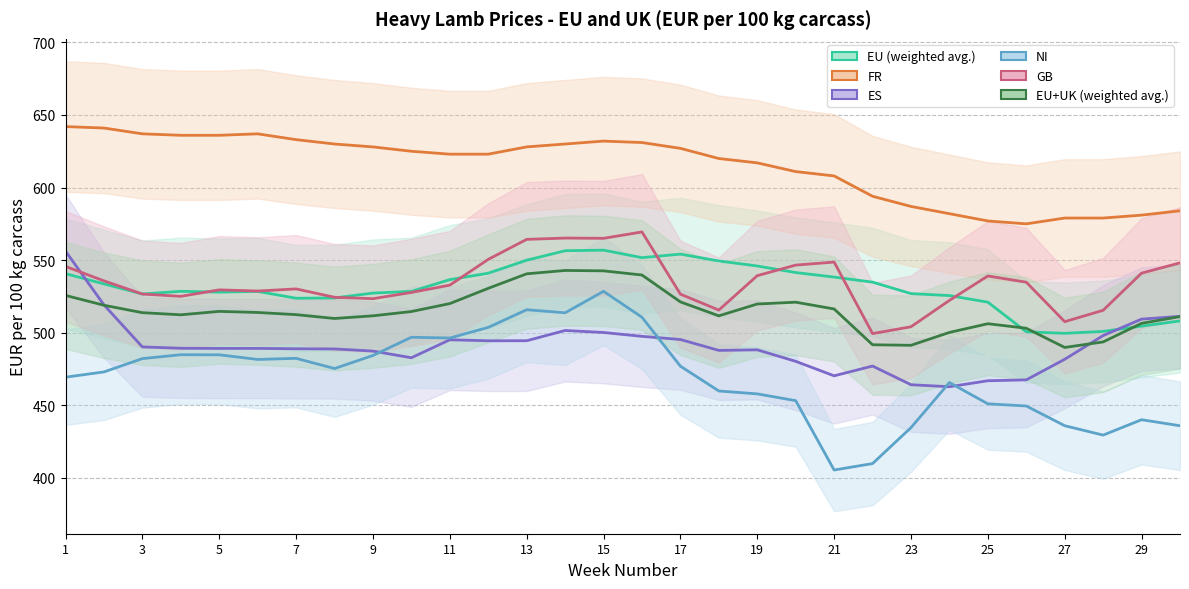

Reading left to right, list all the values displayed in this chart.

EU (weighted avg.): 540.7	533.6	526.7	528.5	528.0	528.5	523.8	524.0	527.3	528.5	536.6	541.0	549.9	556.5	556.9	551.7	554.1	549.4	546.0	541.5	538.3	534.8	527.0	525.6	521.1	500.6	499.6	500.9	504.5	508.1
FR: 642.0	641.0	637.0	636.0	636.0	637.0	633.0	630.0	628.0	625.0	623.0	623.0	628.0	630.0	632.0	631.0	627.0	620.0	617.0	611.0	608.0	594.0	587.0	582.0	577.0	575.0	579.0	579.0	581.0	584.0
ES: 556.2	519.2	490.2	489.3	489.2	489.2	489.0	488.8	487.4	482.8	495.1	494.5	494.5	501.6	500.2	497.5	495.3	487.8	488.2	480.3	470.3	477.1	464.2	462.8	466.9	467.5	481.7	498.1	509.4	511.3
NI: 469.4	473.0	482.2	484.9	484.8	481.6	482.4	475.3	484.4	496.9	496.4	503.7	515.9	513.7	528.5	510.7	477.0	459.9	457.9	453.2	405.4	409.9	434.7	465.7	451.0	449.6	436.0	429.5	440.1	435.9
GB: 545.7	535.7	526.6	525.1	529.5	528.7	530.2	524.4	523.5	527.8	532.8	550.5	564.3	565.2	565.0	569.4	526.6	515.6	539.3	546.6	548.7	499.4	504.1	522.3	539.1	534.8	507.6	515.5	541.0	548.1
EU+UK (weighted avg.): 525.7	518.9	513.8	512.4	514.7	514.0	512.5	509.8	511.7	514.6	520.1	530.6	540.6	542.9	542.6	539.8	521.2	511.6	519.8	521.0	516.4	491.7	491.4	500.2	506.2	503.1	489.9	493.7	506.5	511.1